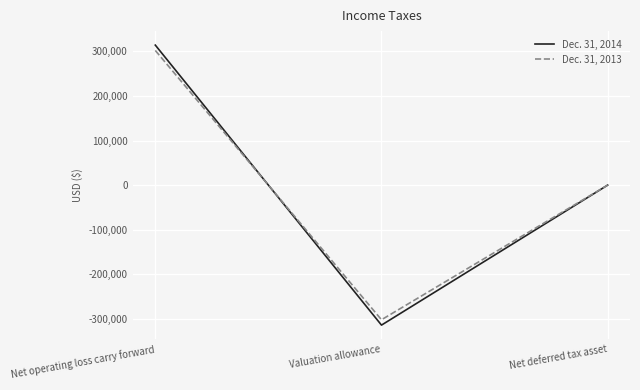

List the series in order of their peak value, lowest first.

Dec. 31, 2013, Dec. 31, 2014